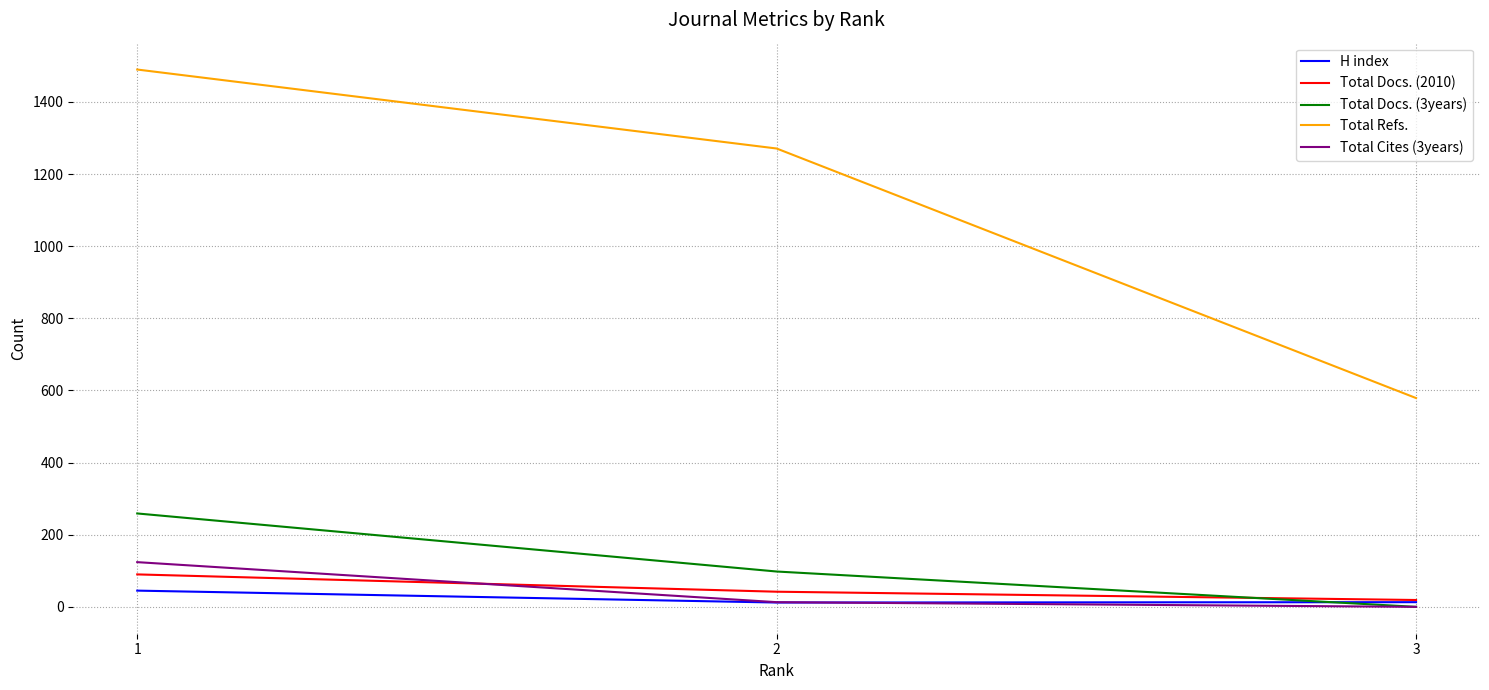

Between 1 and 2, which series saw the biggest shift?

Total Refs.